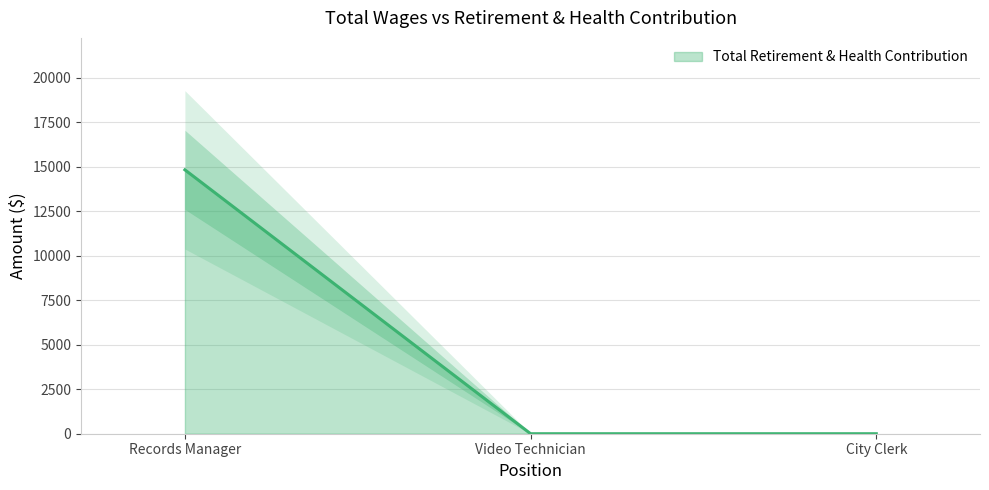

What is the label of the 3rd point from the right?

Records Manager